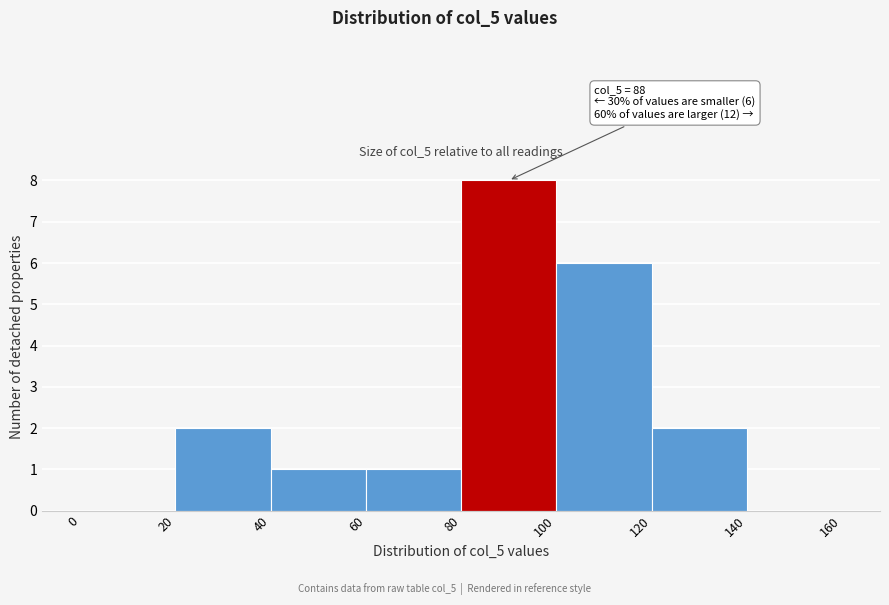

Which range on the x-axis has the tallest bar?

80 to 100